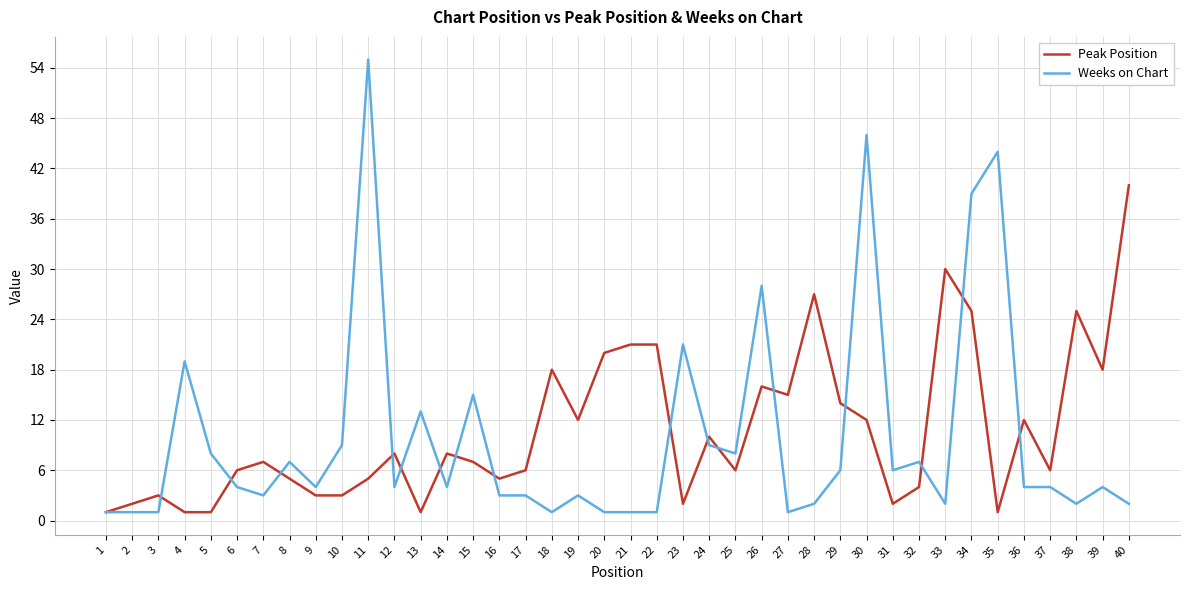

The Weeks on Chart series shows 15 at 10. True or false?

False